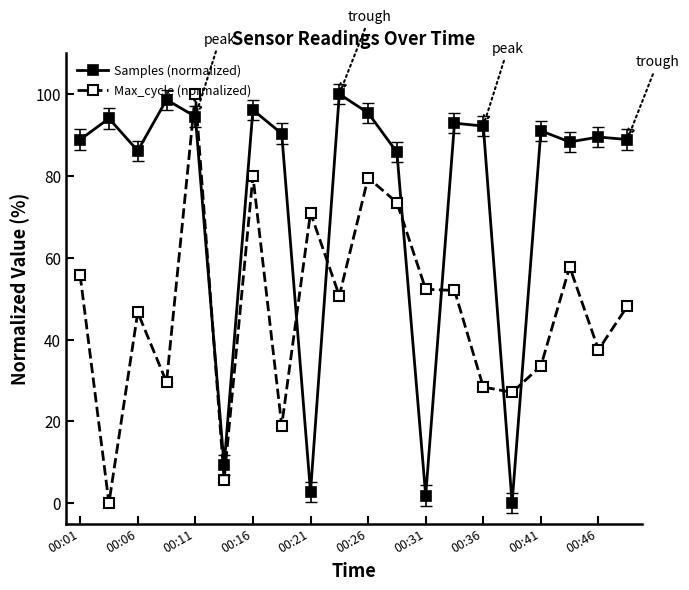

Which series has the largest total across all categories?

Samples (normalized)